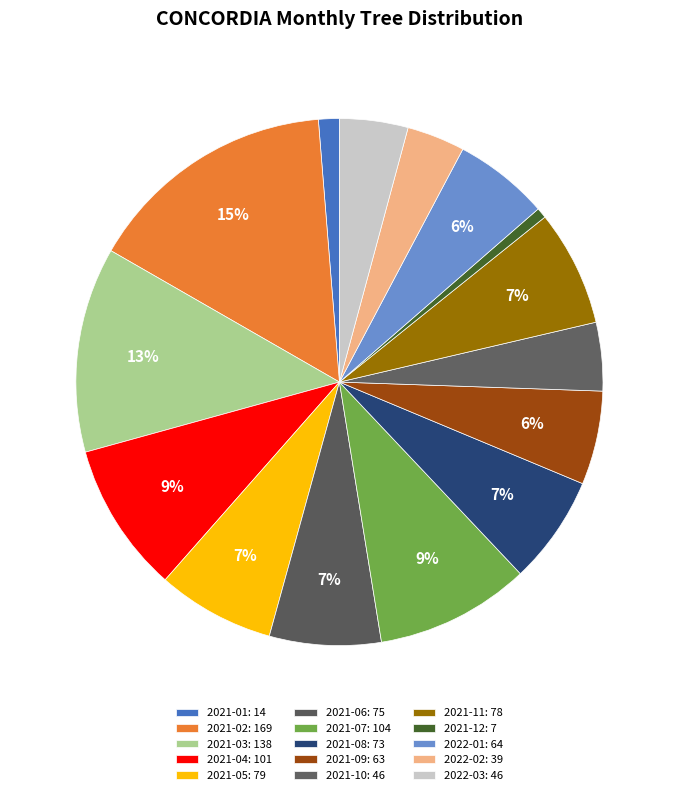

How many slices are in this pie chart?

15